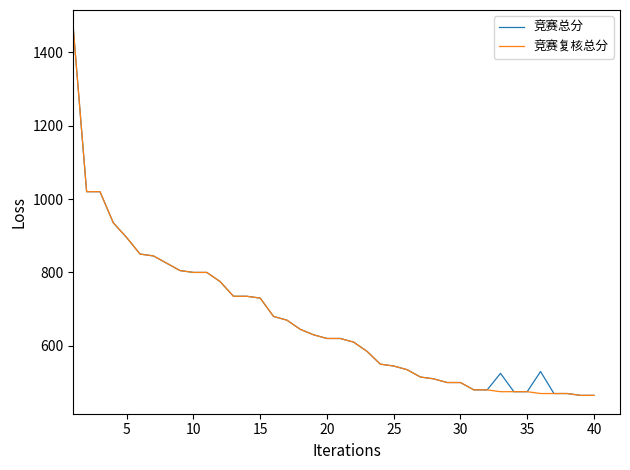

What is the smallest value displayed?

465